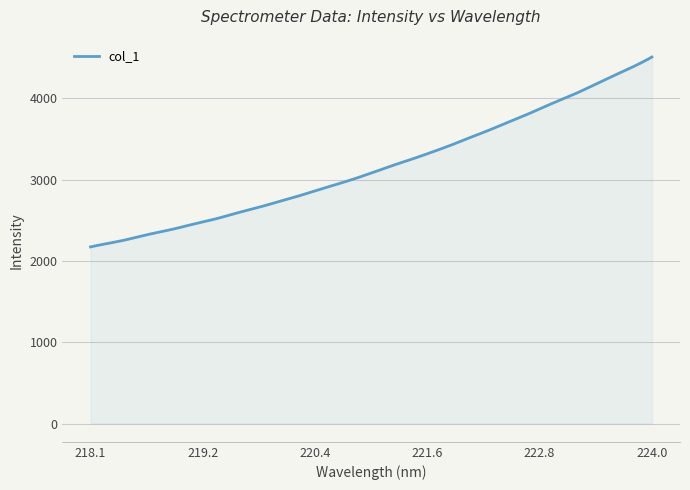

What is the greatest value displayed?

4509.8